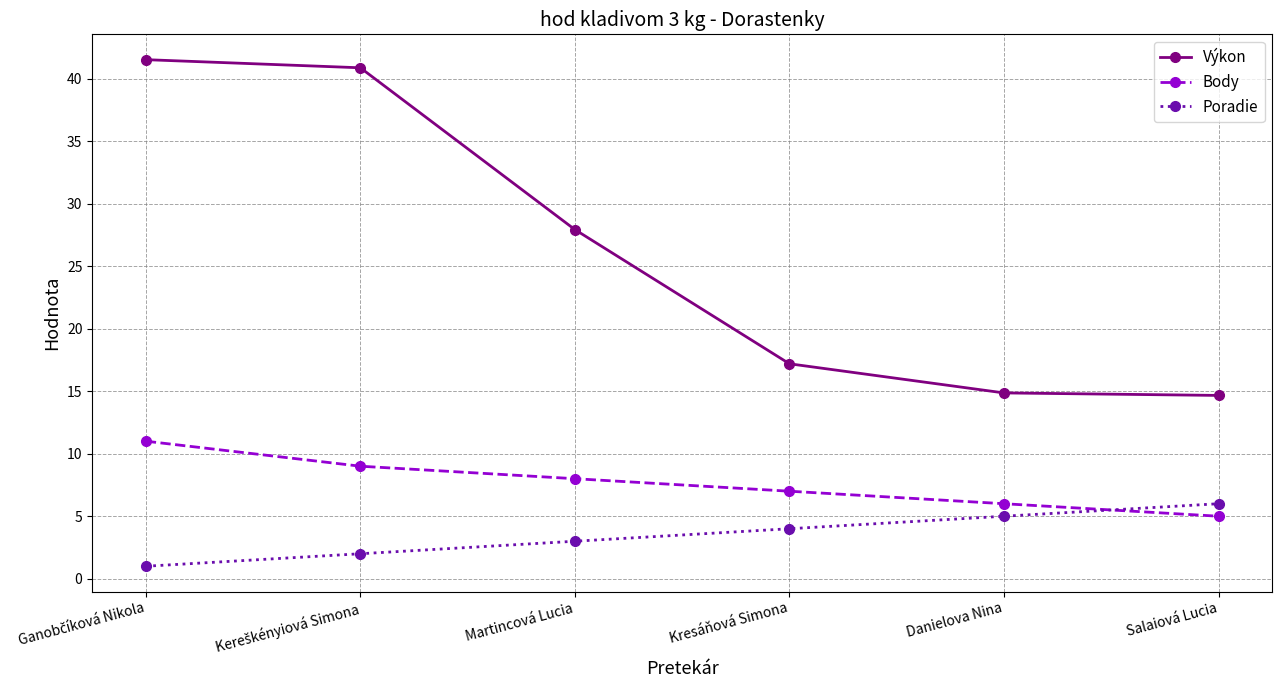

True or false: Poradie and Výkon cross at least once.

False